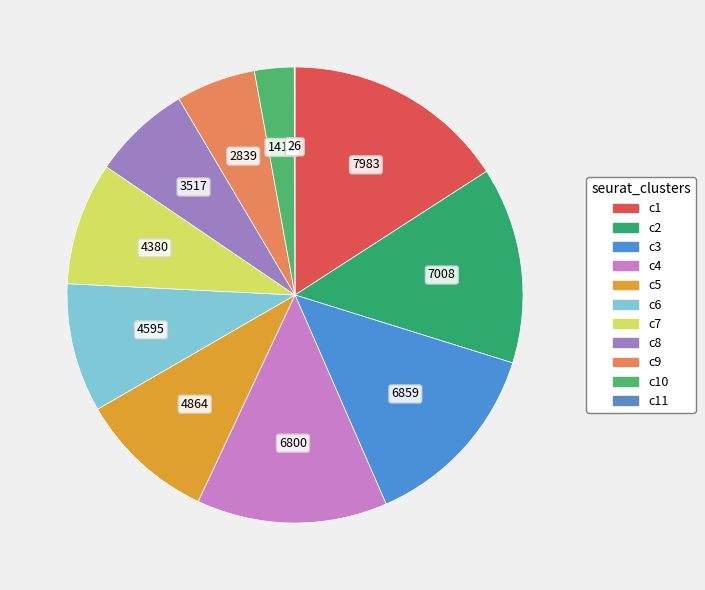

Is there a majority slice in this chart?

No